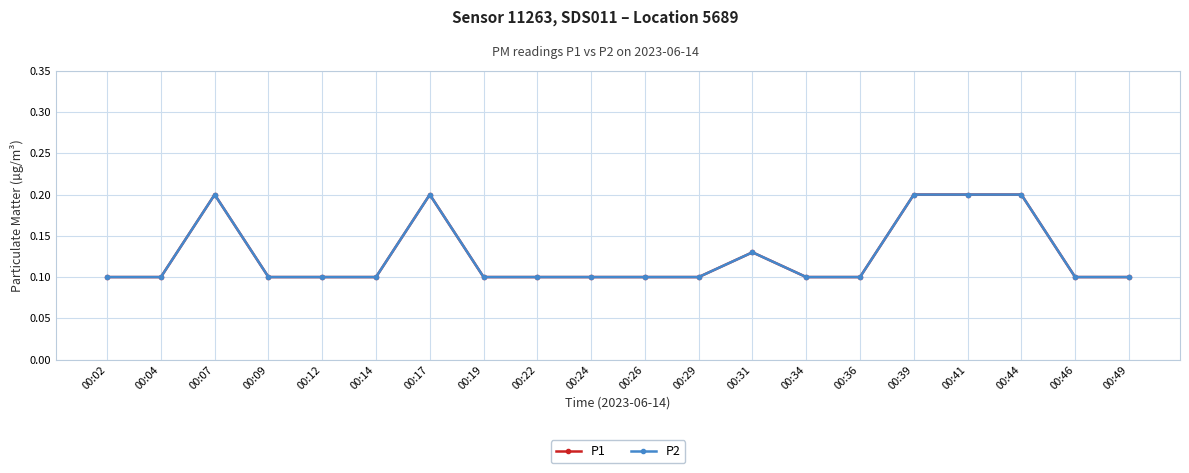

Is this an area chart (filled region under the line)?

No